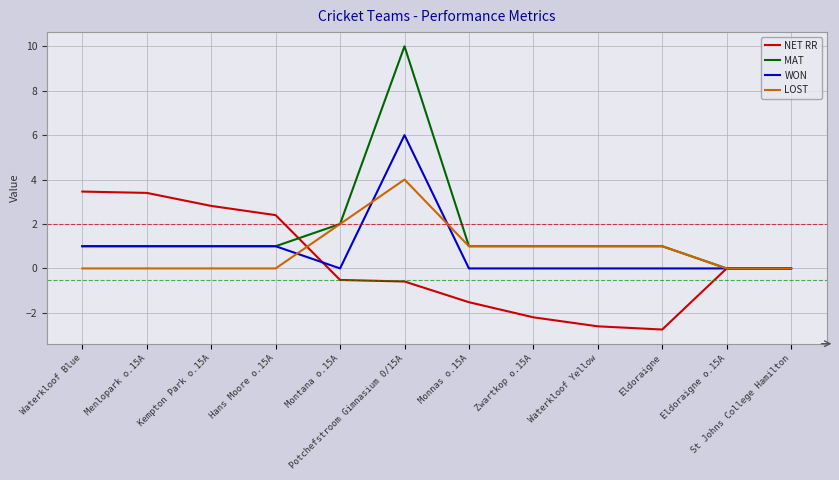

At which category is the sum across all series the highest?

Potchefstroom Gimnasium 0/15A